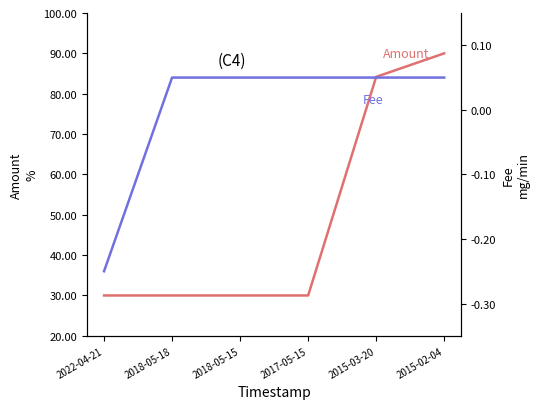

What is the sum of all Amount values?

294.2